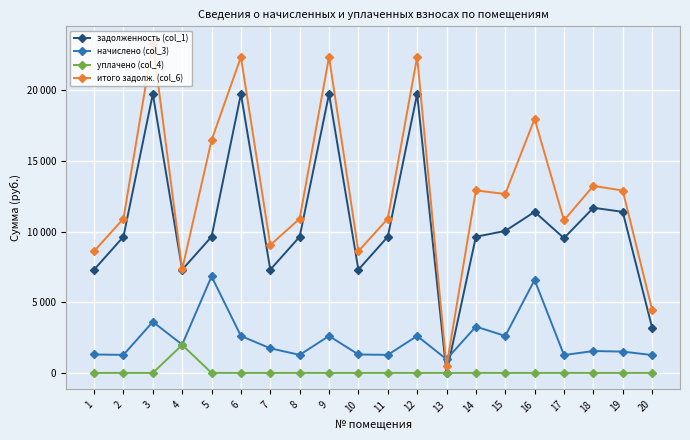

True or false: уплачено (col_4) has more than 2 points higher than both neighbors.

False